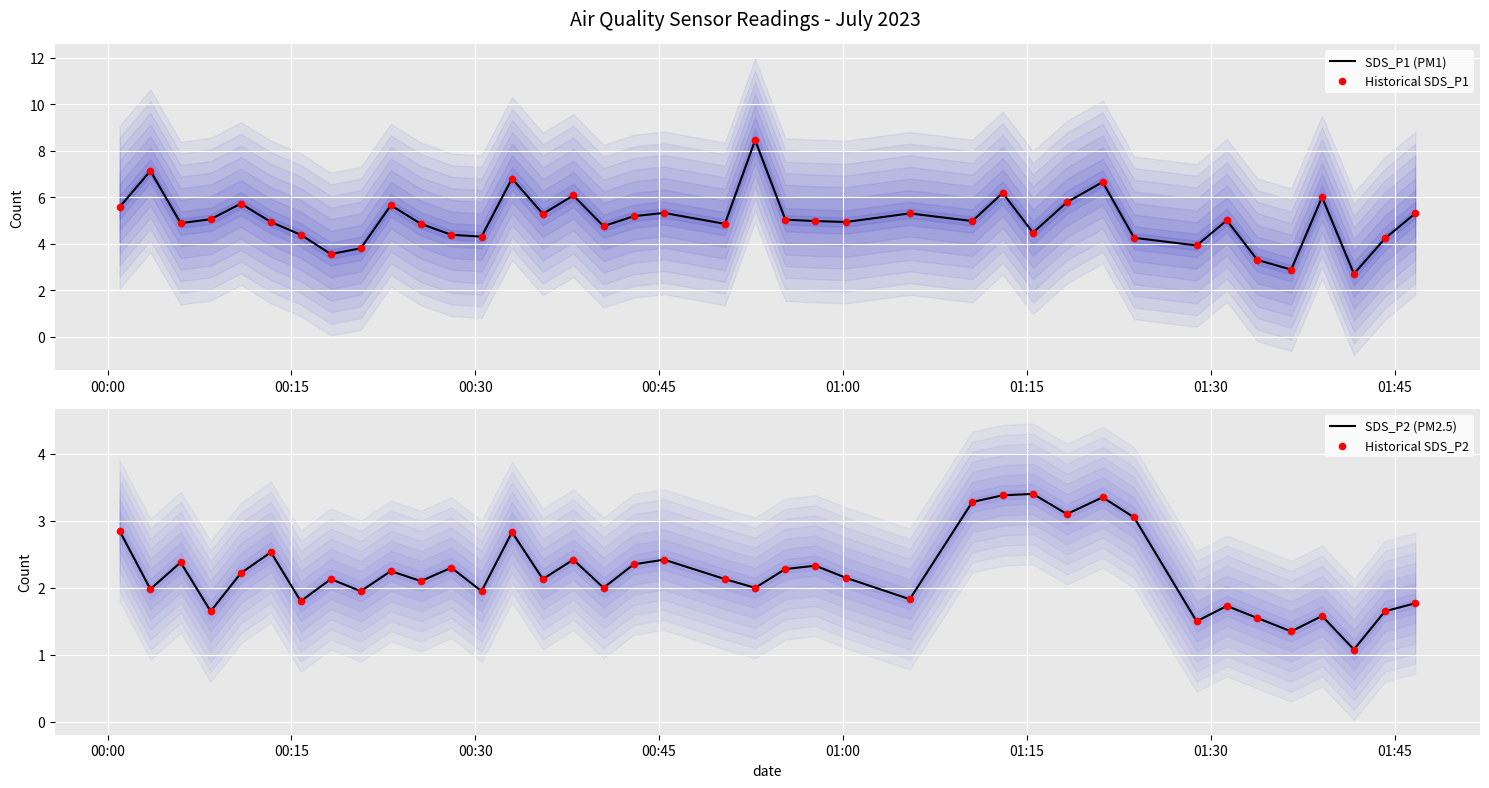

At how many categories does at least one series exceed 1?

39